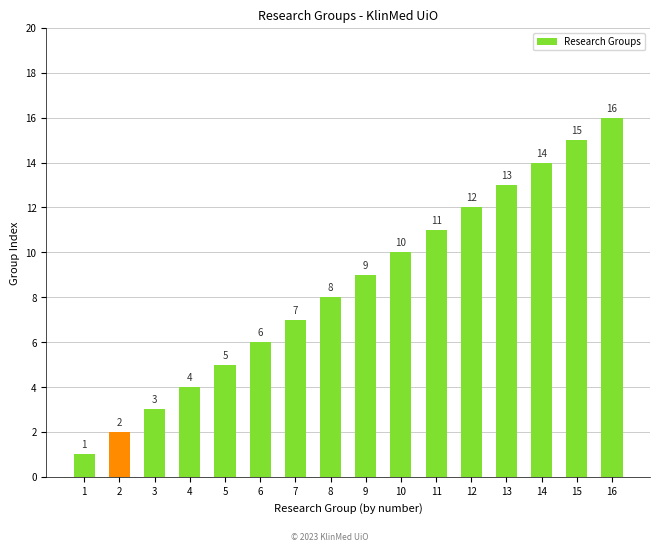

What is the approximate value at 9?

9